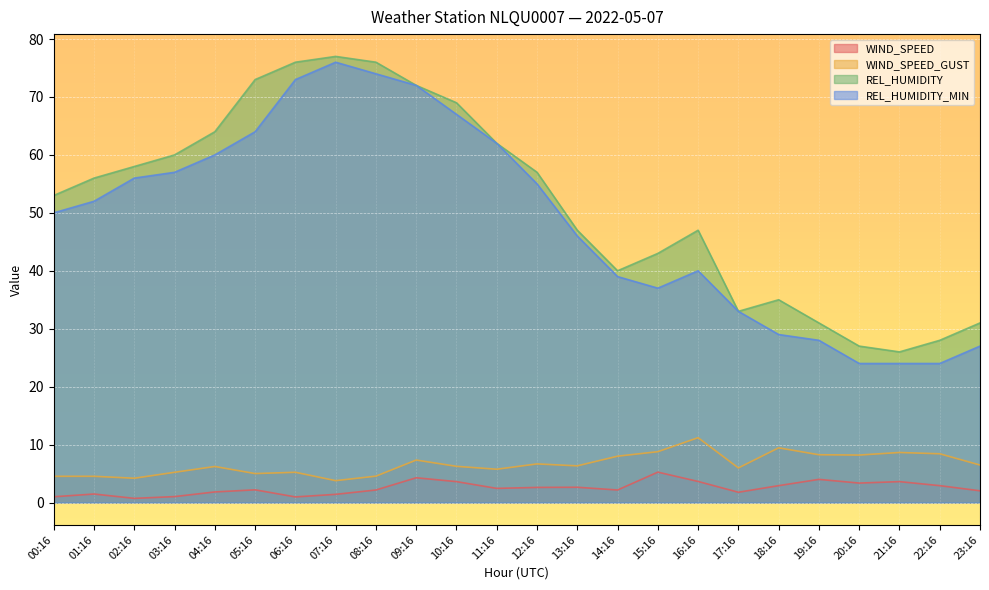

Does the chart display data point markers on the line(s)?

No